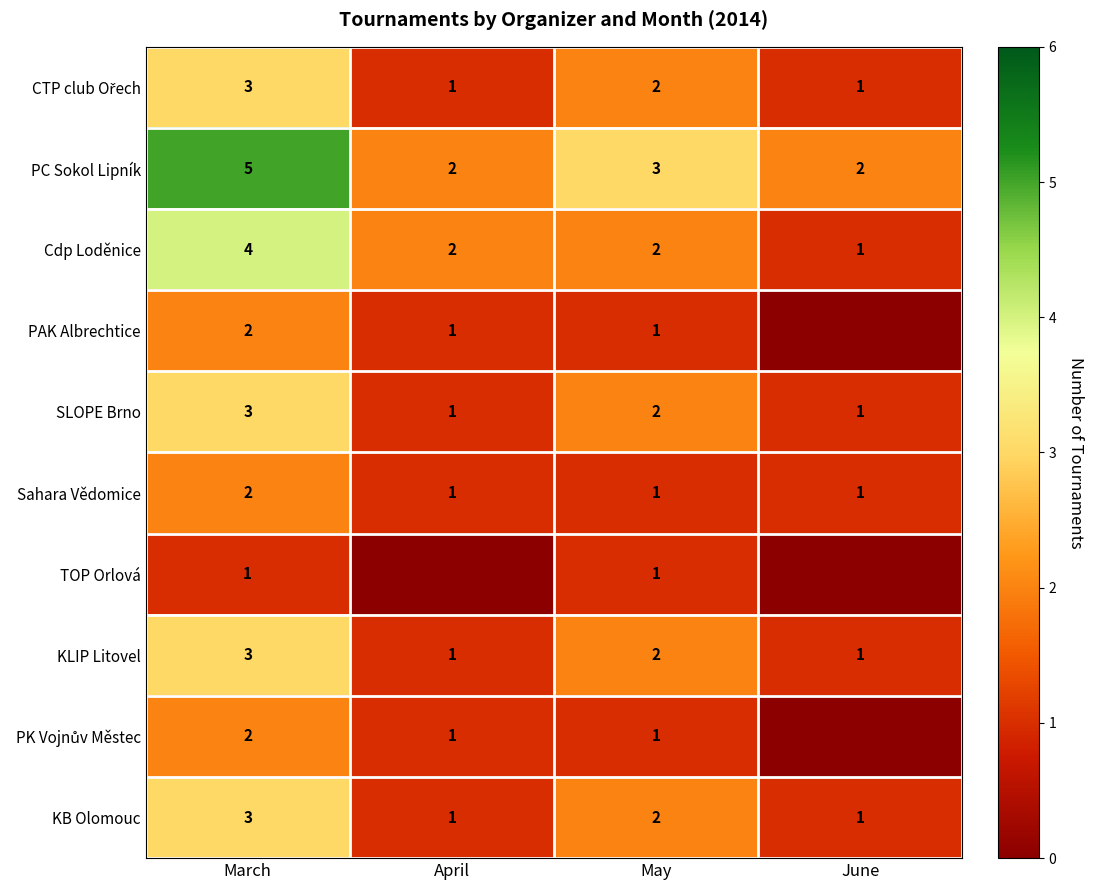

At which label does SLOPE Brno first exceed 2?

March